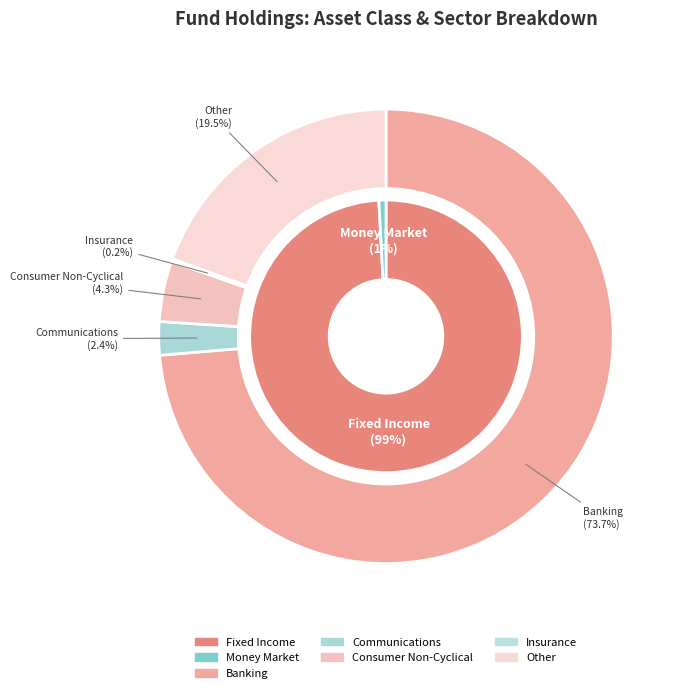

How many segments does this pie chart have?

7